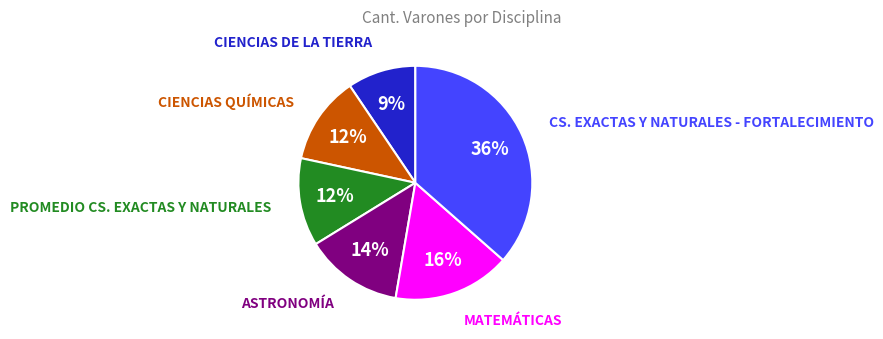

How many slices are in this pie chart?

6